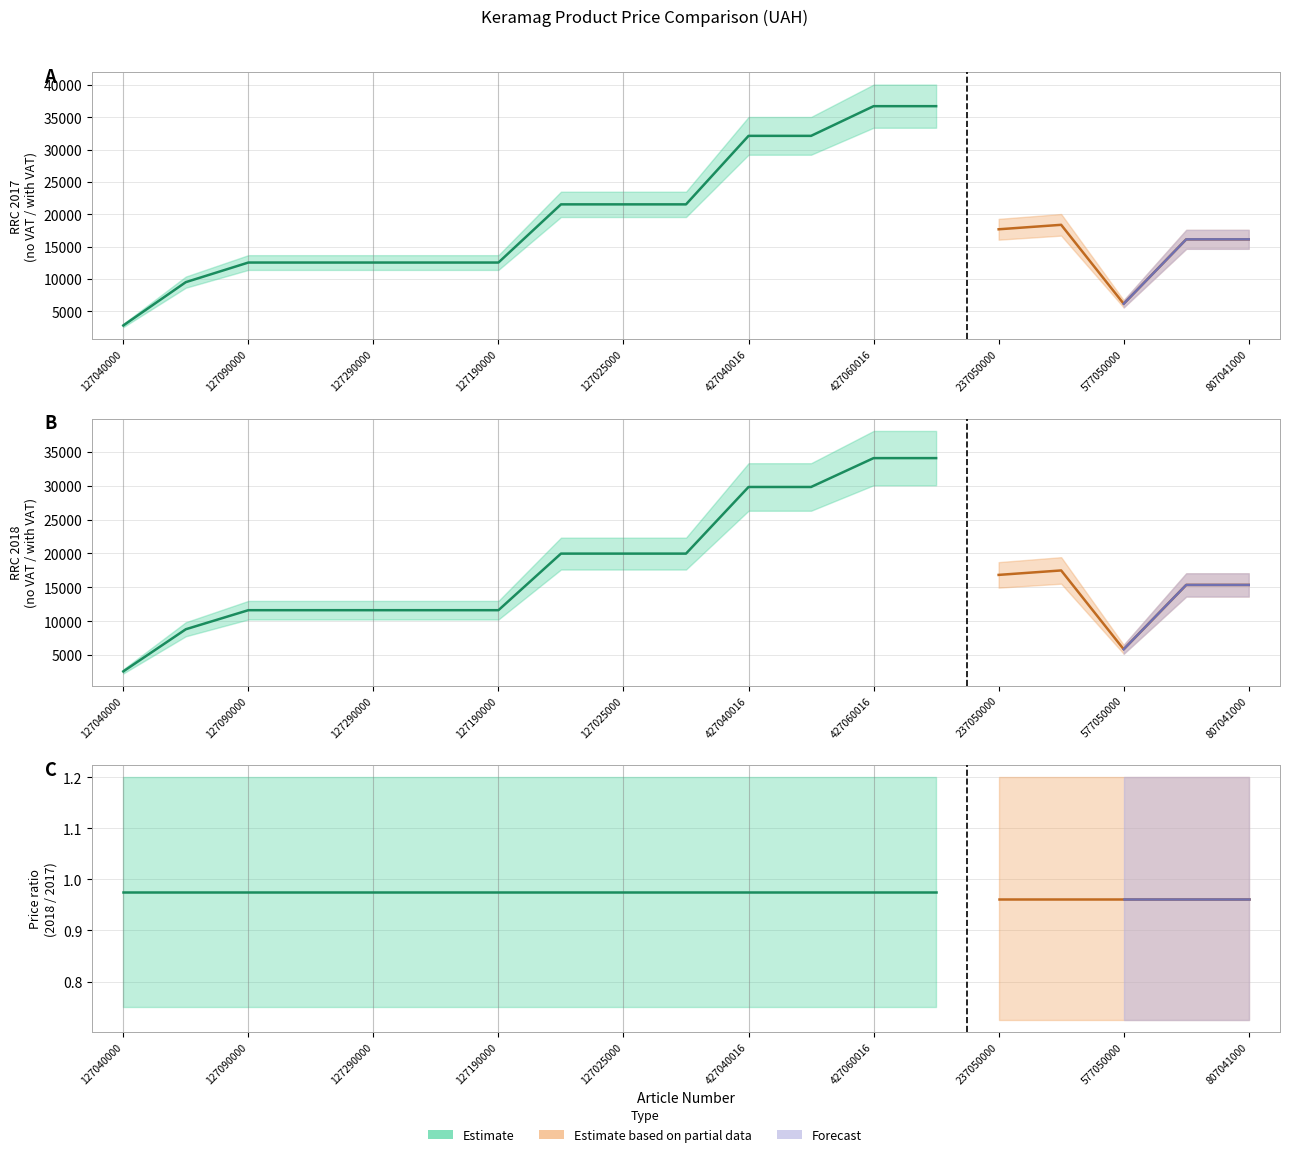

Reading left to right, extract all data points from this chart.

RRC_2017_no_VAT: 2562.5	8652.5	11407.5	11407.5	11407.5	11407.5	11407.5	19585.0	19585.0	19585.0	29215.0	29215.0	33387.5	33387.5	15665.0	16275.0	5465.0	14287.5	14287.5
RRC_2017_with_VAT: 3075.0	10383.0	13689.0	13689.0	13689.0	13689.0	13689.0	23502.0	23502.0	23502.0	35058.0	35058.0	40065.0	40065.0	18798.0	19530.0	6558.0	17145.0	17145.0
RRC_2018_no_VAT: 2630.0	8882.5	11712.5	11712.5	11712.5	11712.5	11712.5	20107.5	20107.5	20107.5	29995.0	29995.0	34277.5	34277.5	16082.5	16710.0	5610.0	14670.0	14670.0
RRC_2018_with_VAT: 3156.0	10659.0	14055.0	14055.0	14055.0	14055.0	14055.0	24129.0	24129.0	24129.0	35994.0	35994.0	41133.0	41133.0	19299.0	20052.0	6732.0	17604.0	17604.0